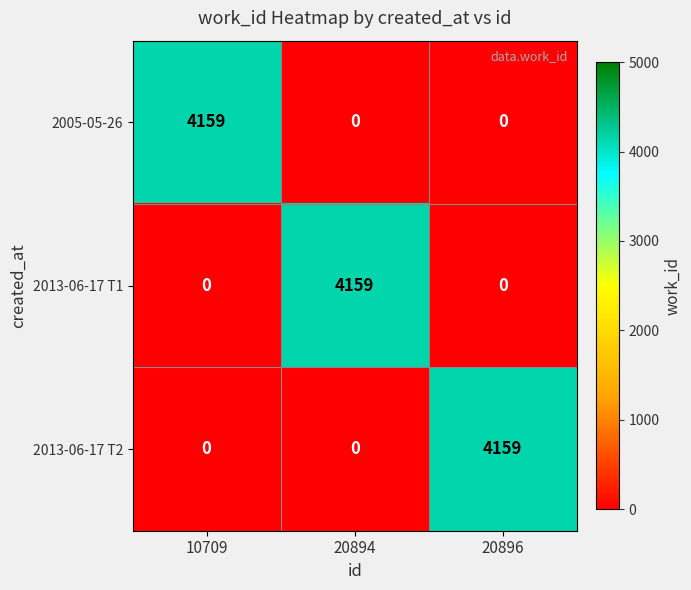

What is the maximum value for 2005-05-26?

4159